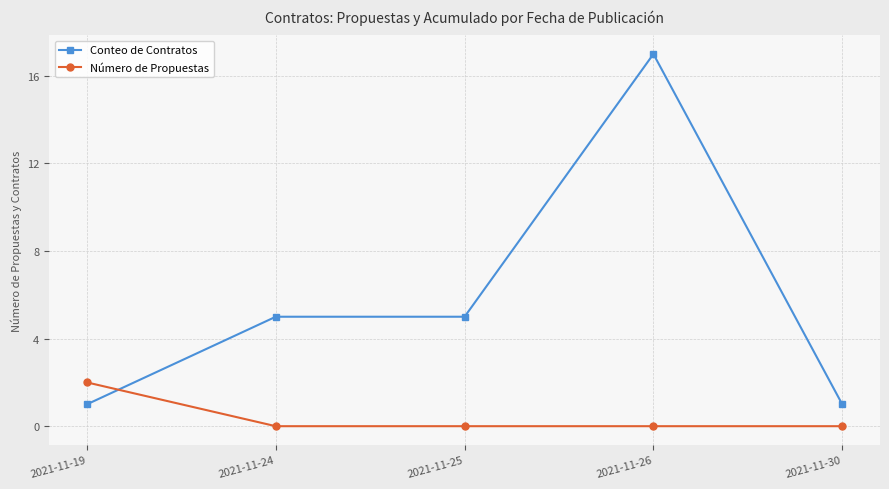

Which series has the largest range (max minus min)?

Conteo de Contratos